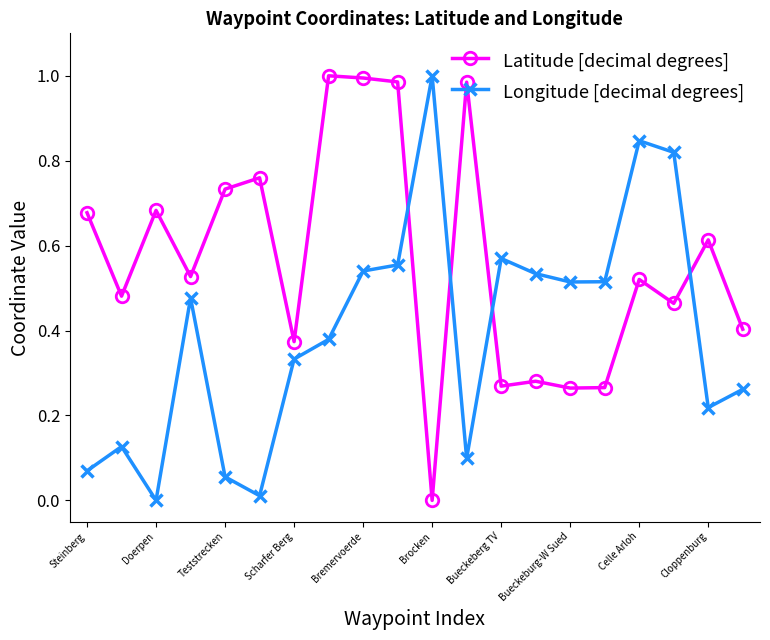

True or false: Longitude [decimal degrees] has more than 0 points higher than both neighbors.

True